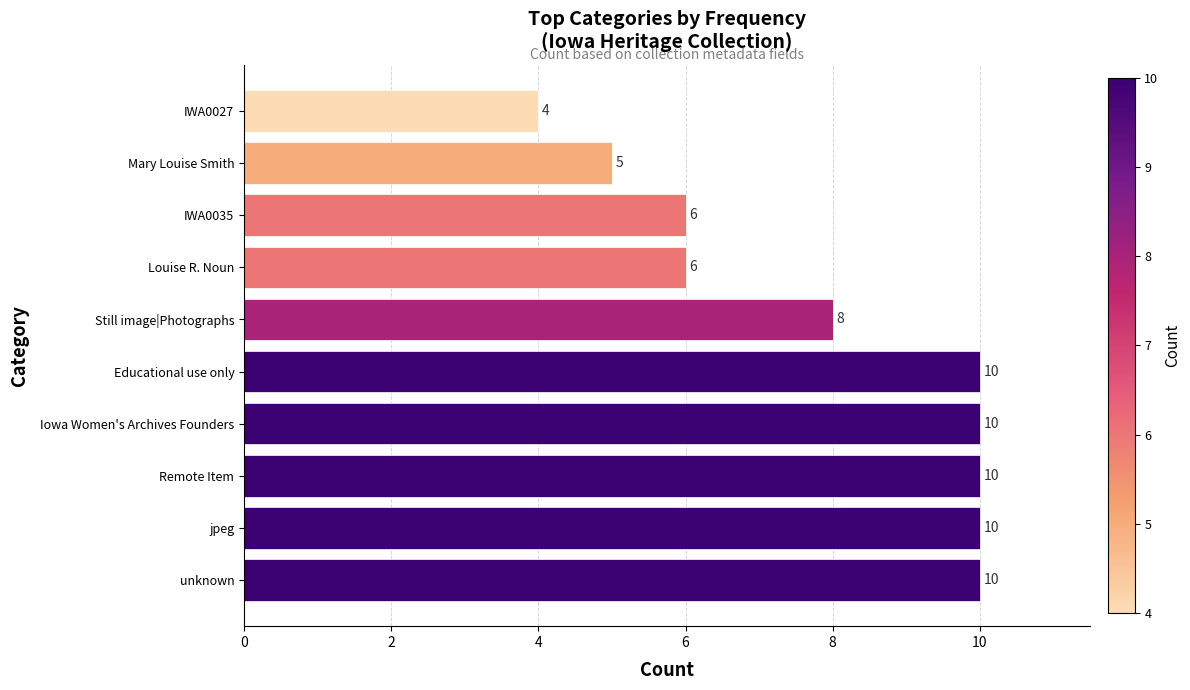

How many bars are there in total?

10